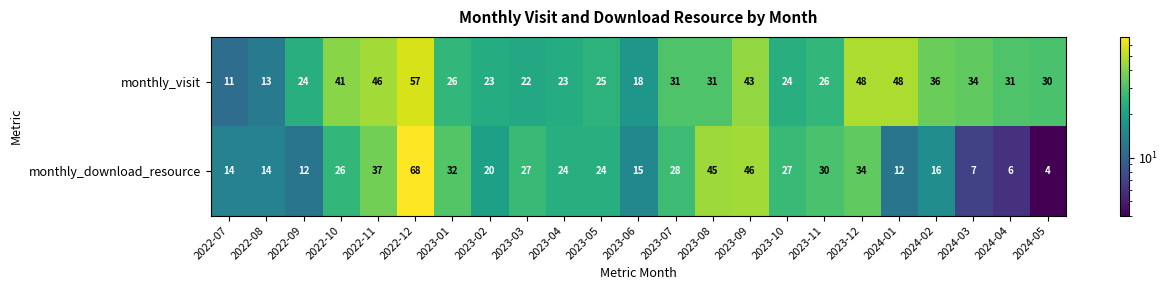

Which series changed the most between 2023-07 and 2024-05?

monthly_download_resource